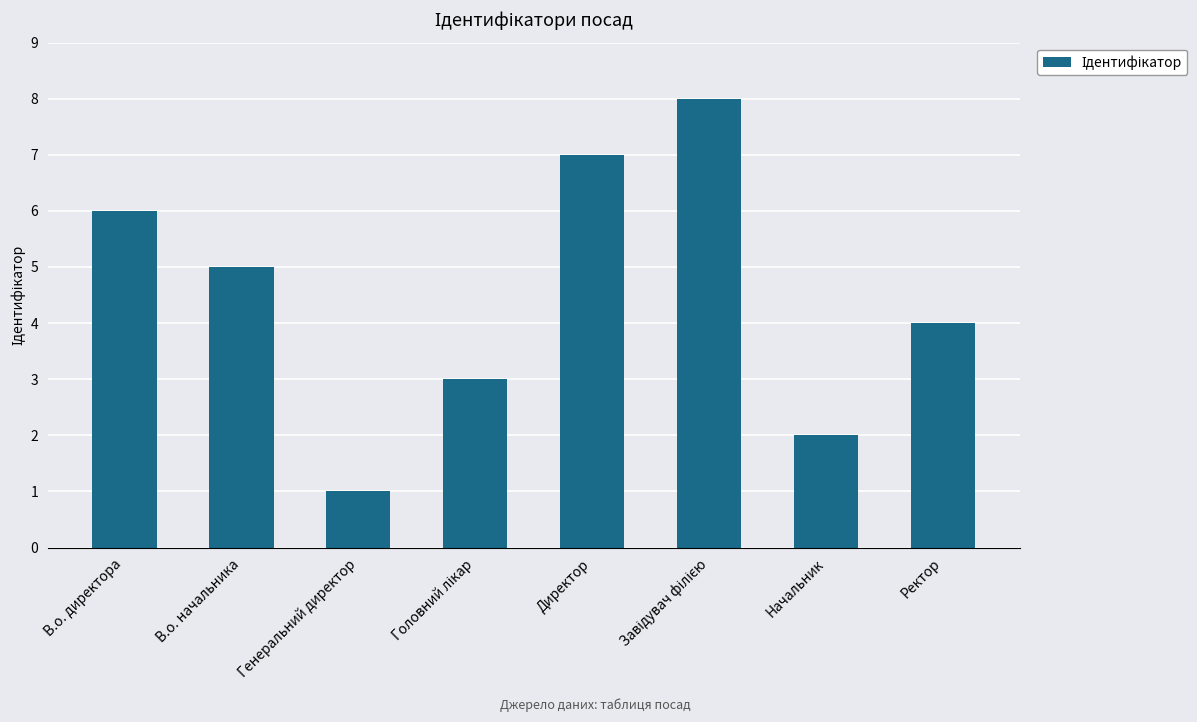

Reading right to left, list all the values displayed in this chart.

4	2	8	7	3	1	5	6